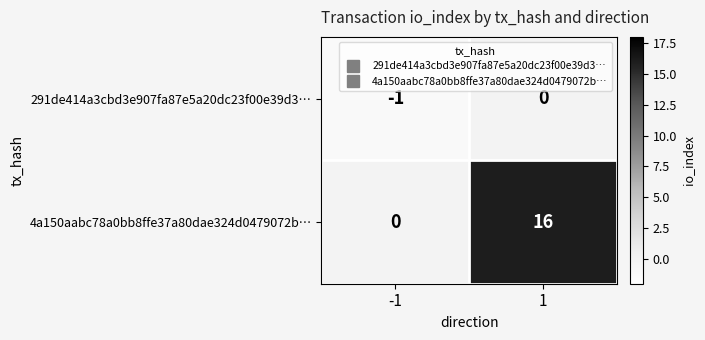

What is the total value across all series at -1?

-1